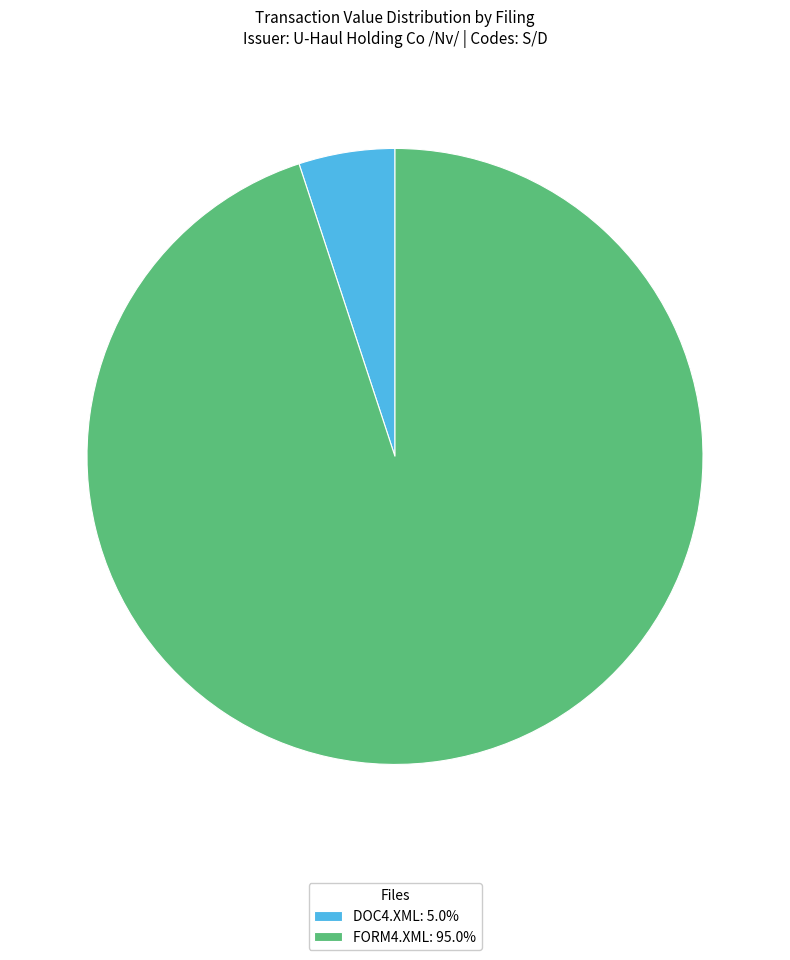

Combined, do DOC4.XML: 5.0% and FORM4.XML: 95.0% account for over 50%?

Yes